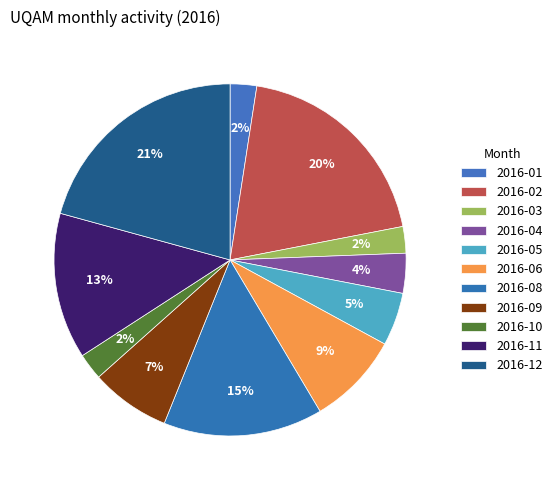

Is the sum of 2016-04 and 2016-08 greater than half?

No